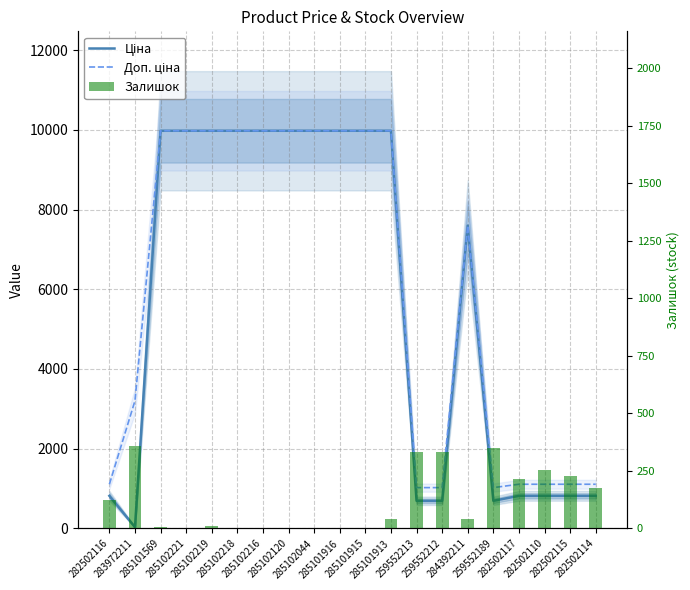

Reading left to right, extract all data points from this chart.

Ціна: 818.5	32.0	9975.0	9975.0	9975.0	9975.0	9975.0	9975.0	9975.0	9975.0	9975.0	9975.0	693.7	693.7	7596.5	693.7	818.5	818.5	818.5	818.5
Доп. ціна: 1109.2	3205.0	9975.0	9975.0	9975.0	9975.0	9975.0	9975.0	9975.0	9975.0	9975.0	9975.0	1024.6	1024.6	7596.5	1024.6	1109.2	1109.2	1109.2	1109.2
Залишок: 125.0	360.0	7.0	4.0	9.0	3.0	0.0	0.0	1.0	0.0	0.0	42.0	331.0	334.0	43.0	348.0	215.0	256.0	229.0	178.0